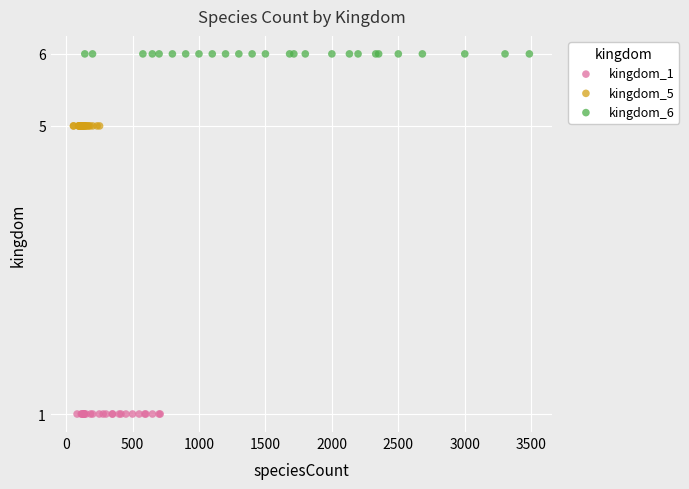

Which series contains the highest Y value?

kingdom_6